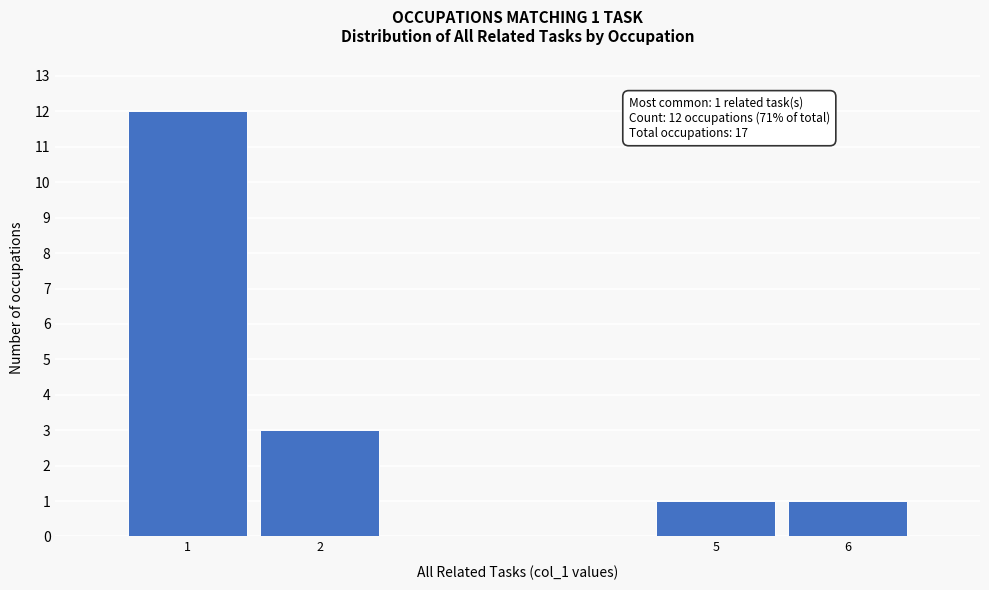

Reading right to left, transcribe all the data shown in this chart.

1	1	3	12